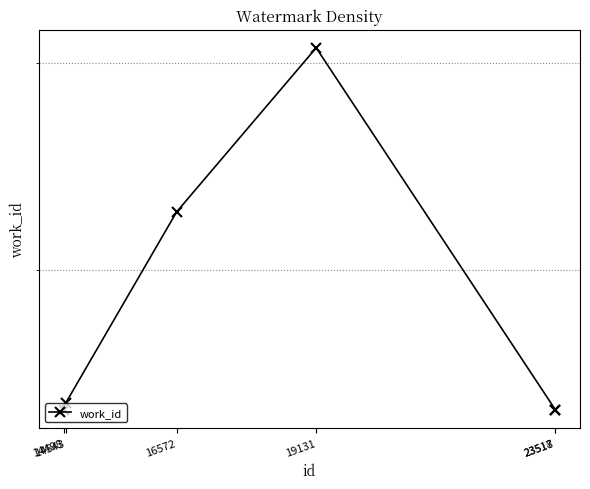

What is the smallest value displayed?

5404